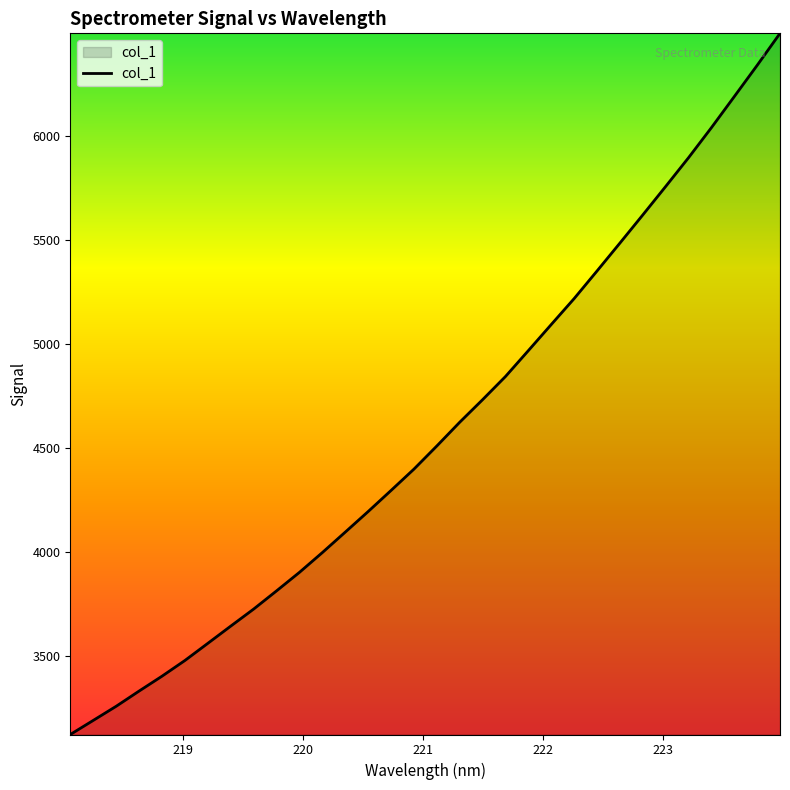

What is the greatest value displayed?

6492.7